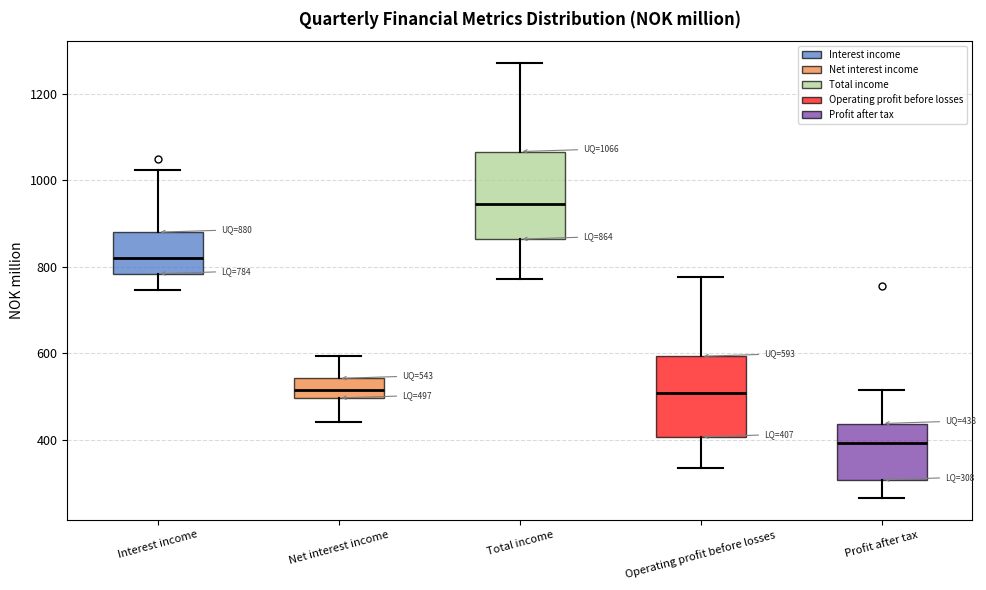

Which box has the highest median line?

Total income